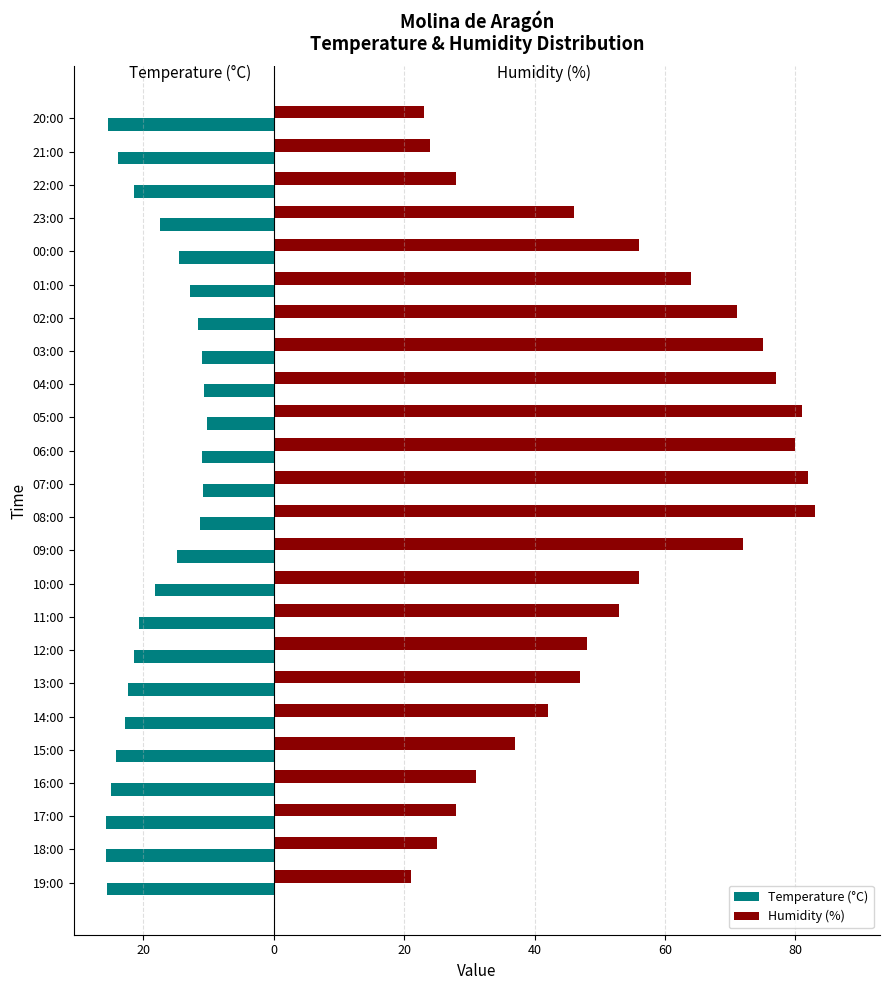

What are all the series names shown in the legend?

Temperature (°C), Humidity (%)